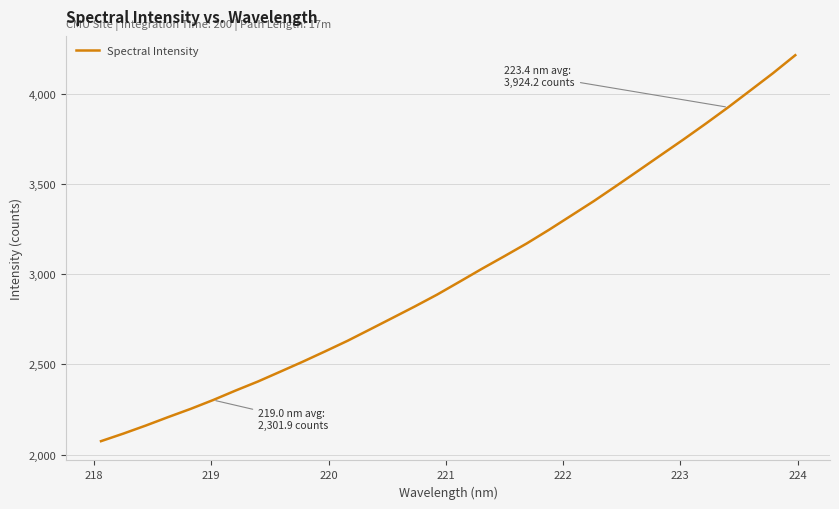

What is the difference between the maximum and minimum values?

2138.8